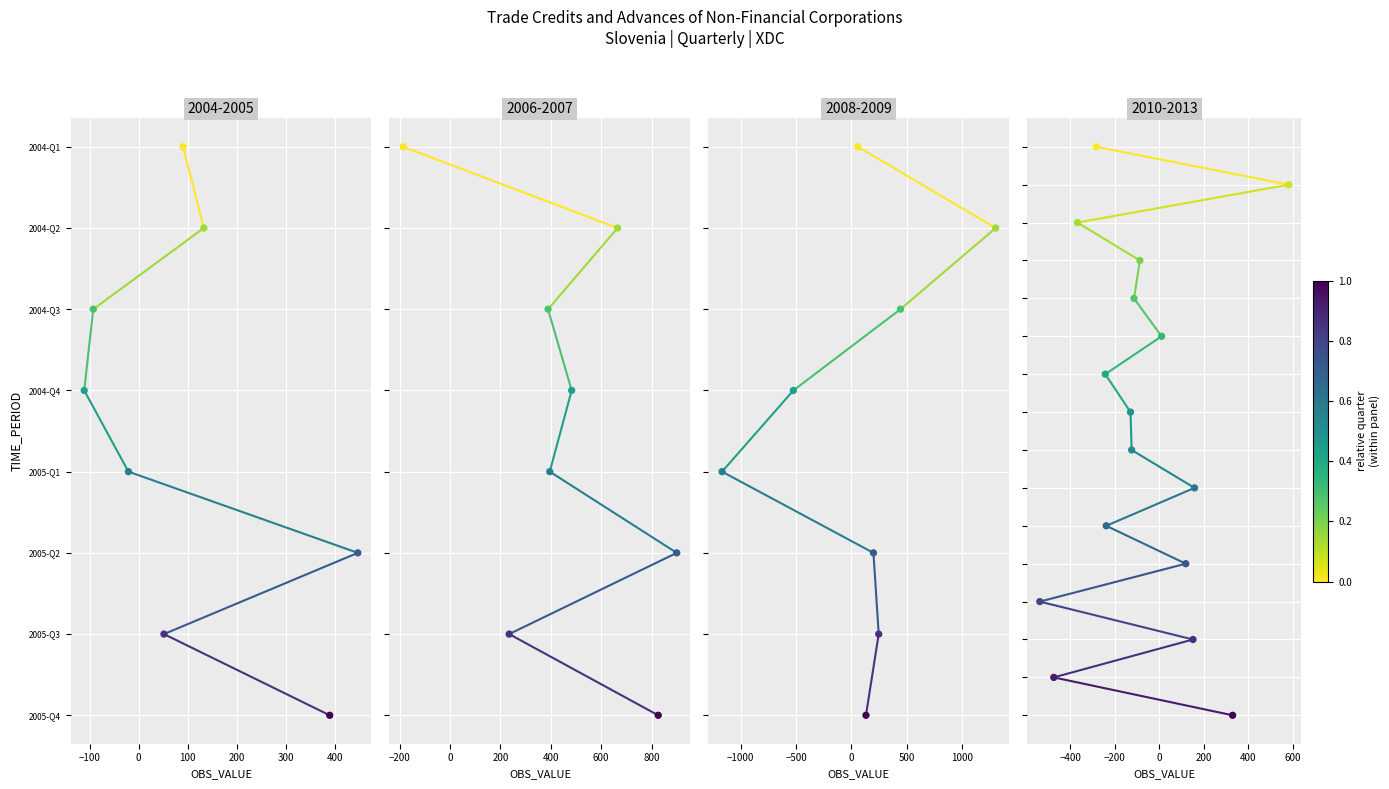

Which series contains the lowest Y value?

2004-Q1